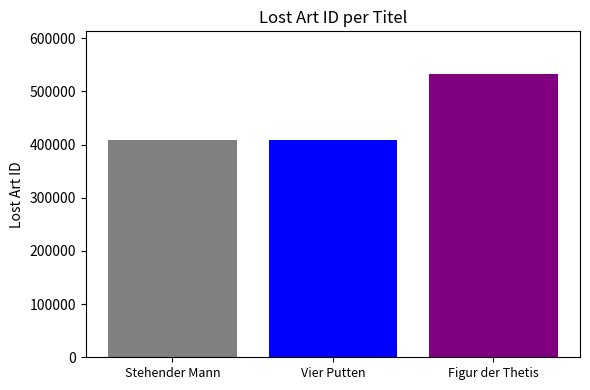

What is the spread (max minus min) of values at Vier Putten?

125016